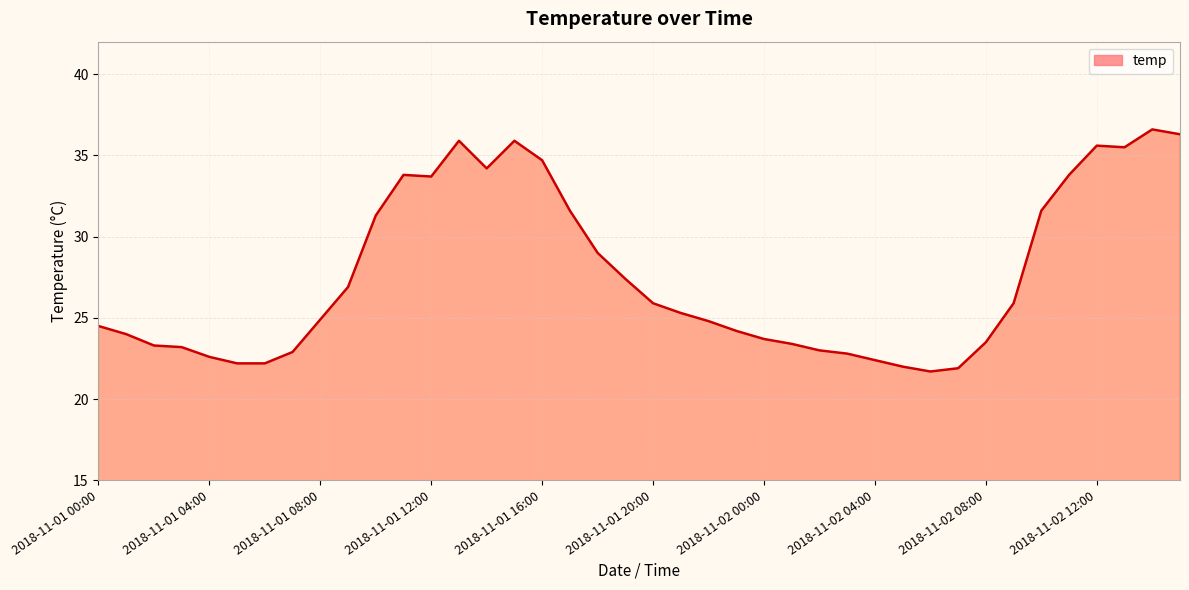

What is the maximum value shown in the chart?

36.6